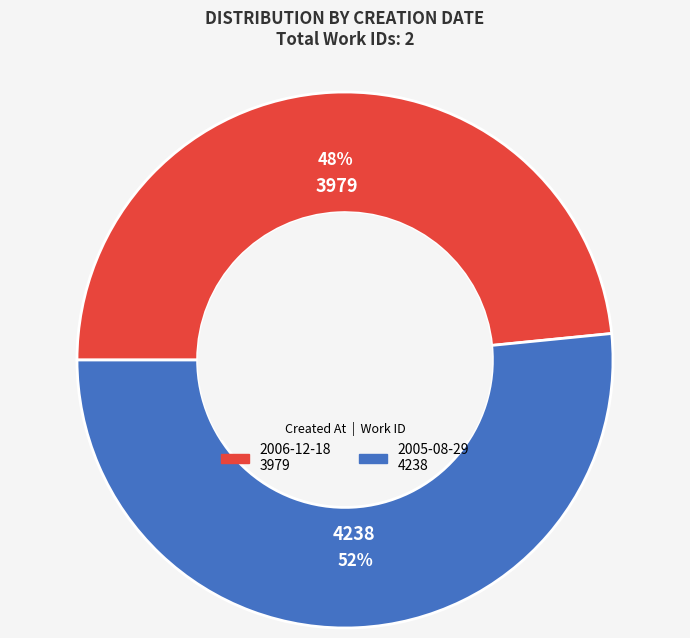

Do 2005-08-29 and 2006-12-18 together represent more than half of the pie?

Yes